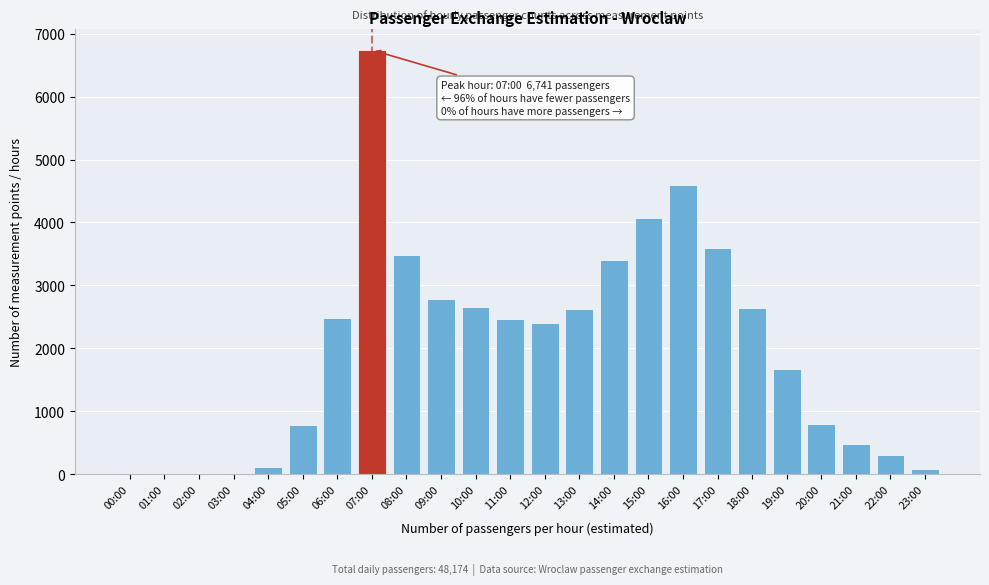

What is the change in value from 10:00 to 12:00?

-264